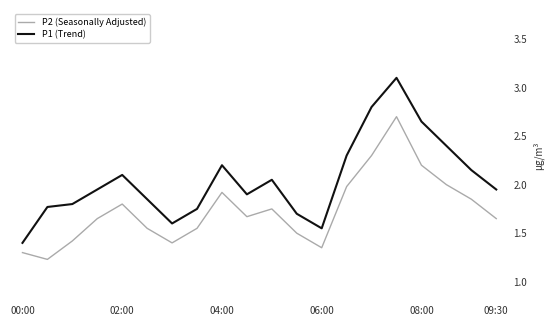

Which series has the largest range (max minus min)?

P1 (Trend)